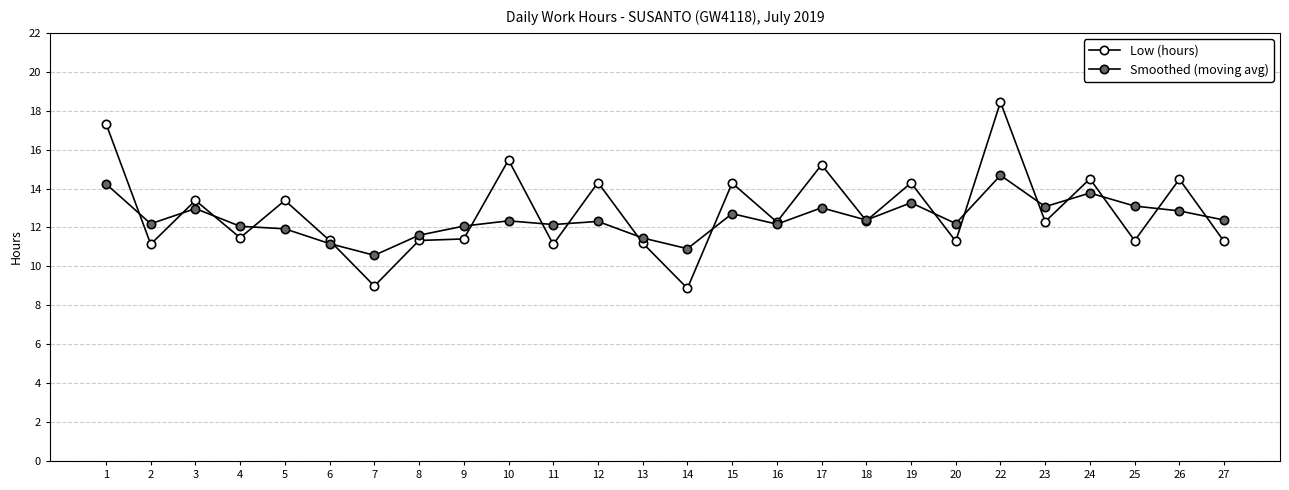

How many data points in Low (hours) are above 12?

14